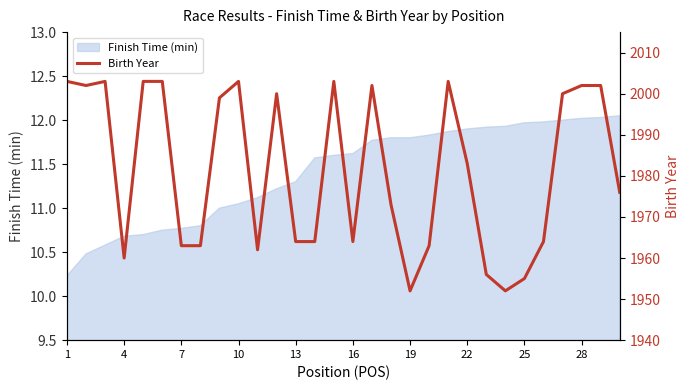

Count the number of categories in the chart.

30